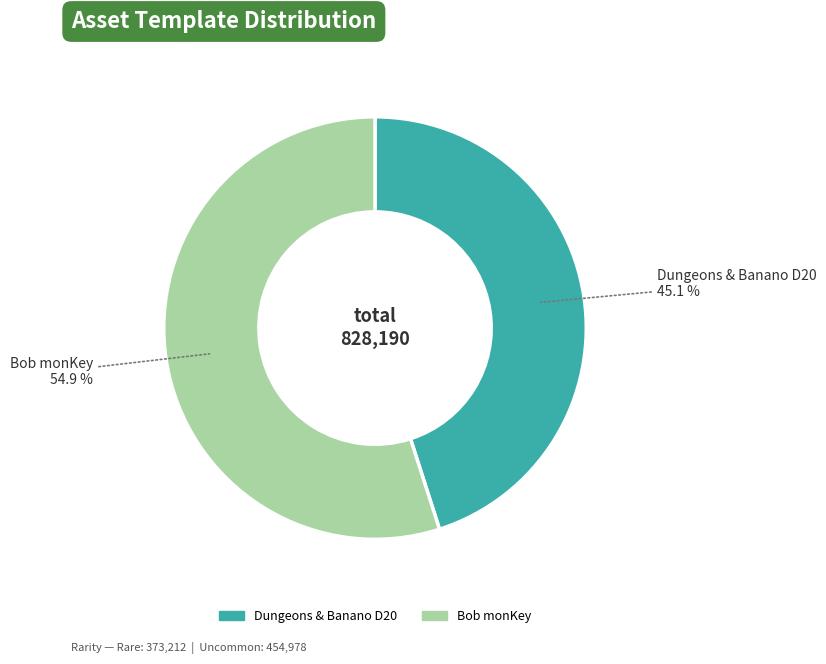

Is there any slice that represents more than half of the pie?

Yes